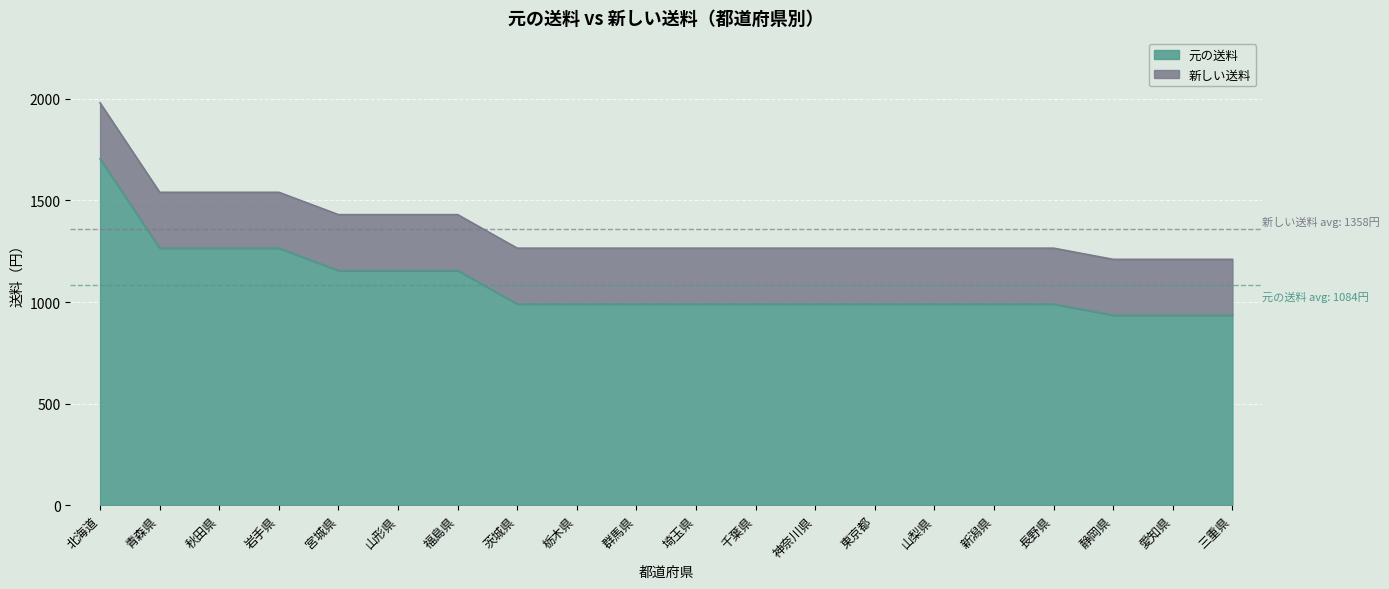

At which category does the chart reach its minimum across all series?

静岡県